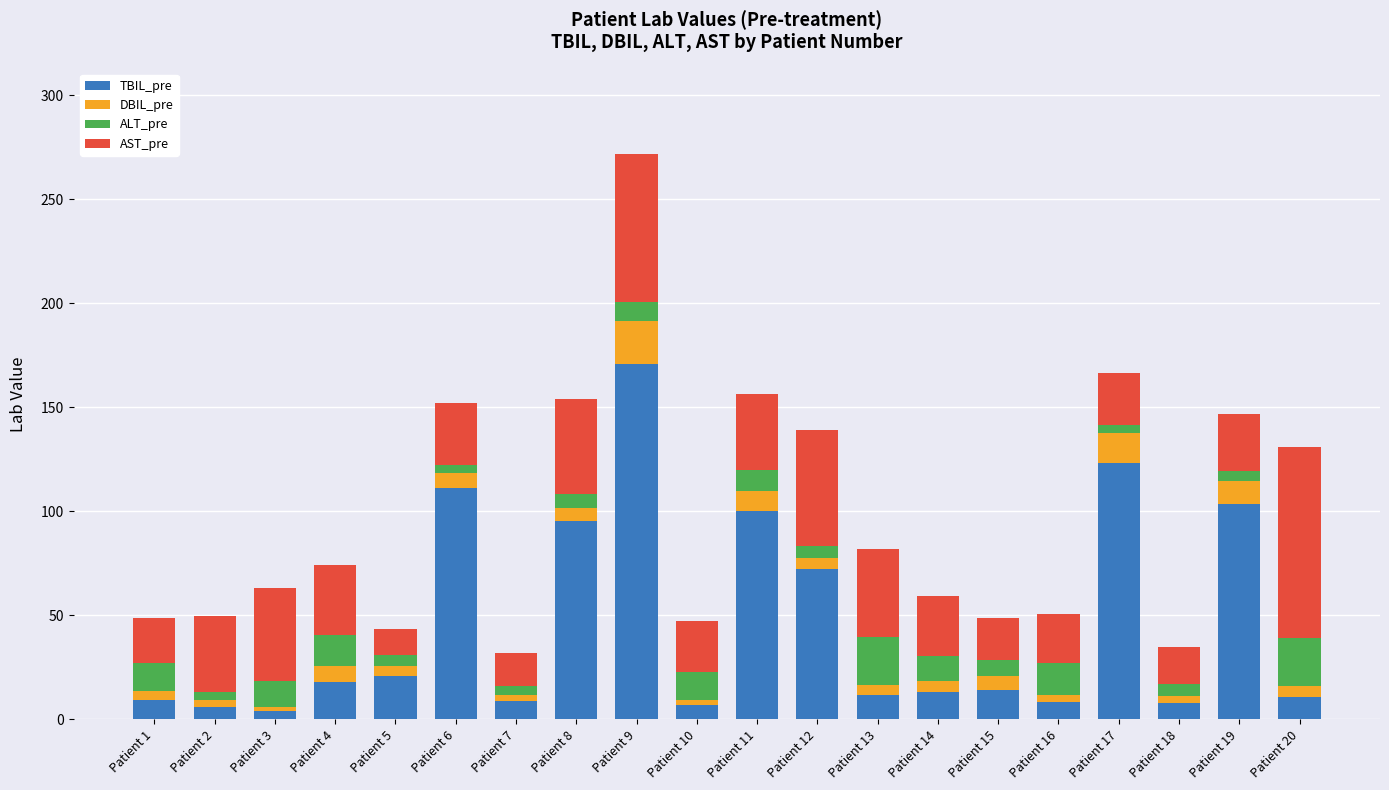

What is the maximum value for TBIL_pre?

170.8